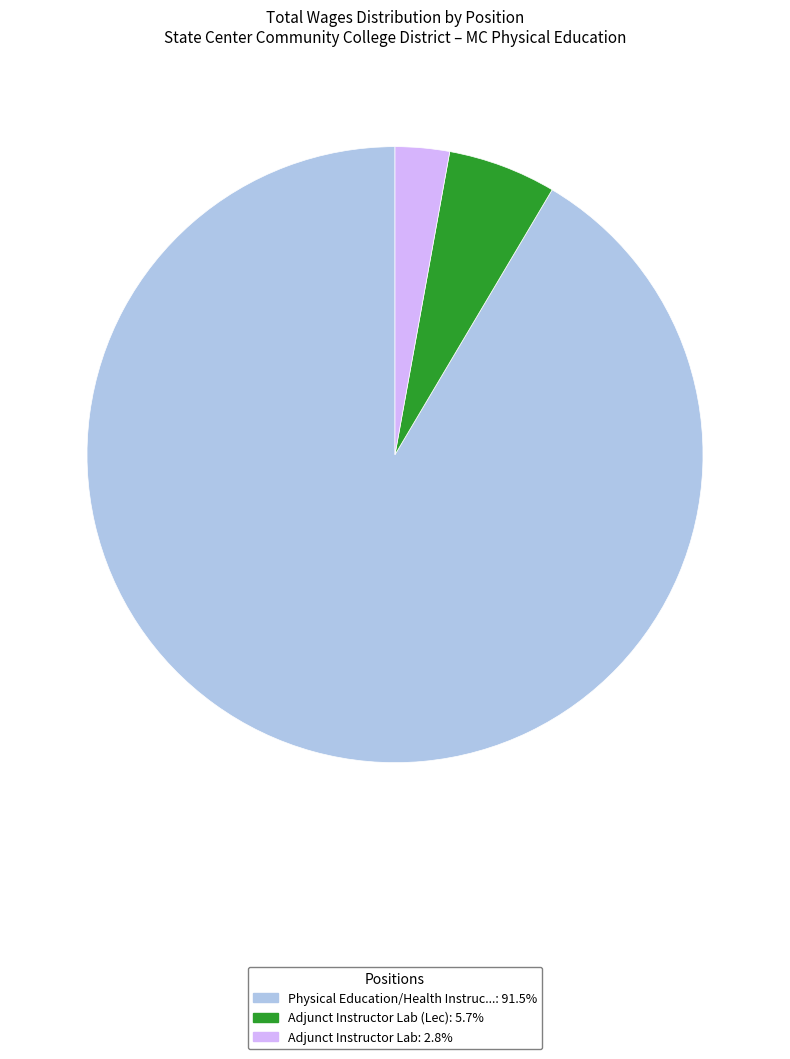

Does any single category account for the majority?

Yes